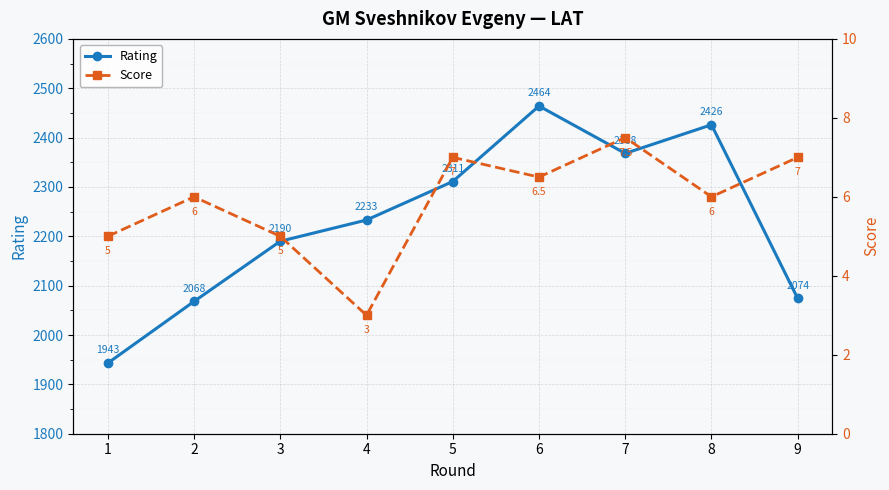

List the labels in order of Rating value, smallest first.

1, 2, 9, 3, 4, 5, 7, 8, 6